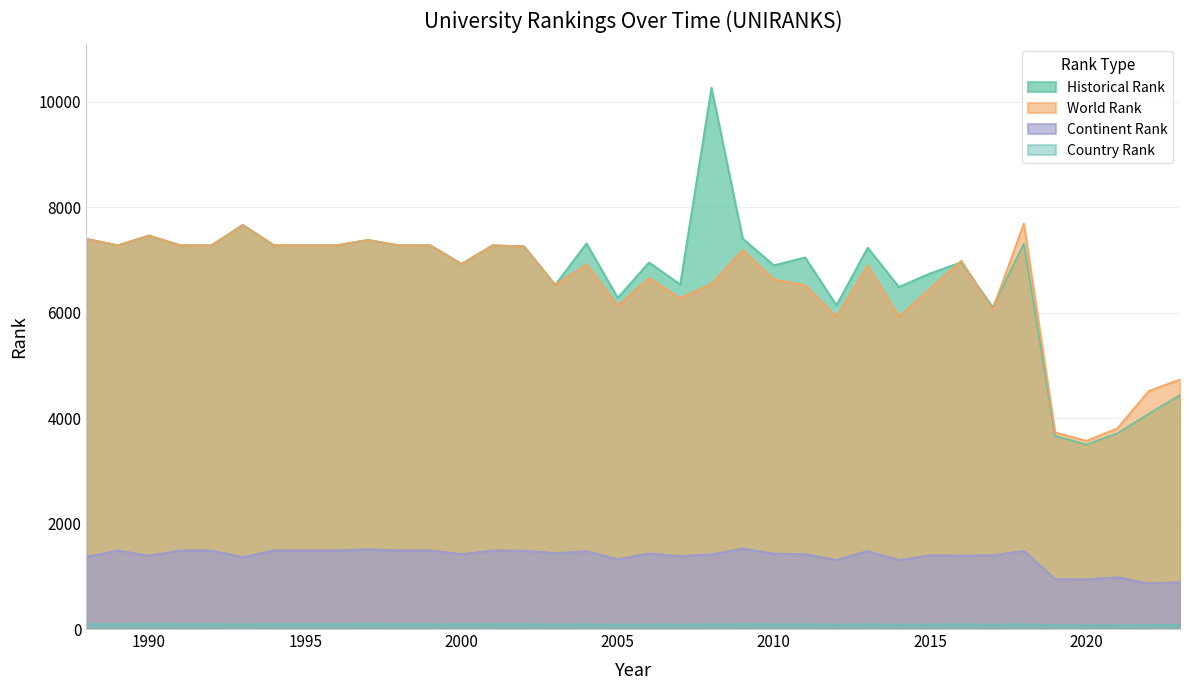

At which category does the chart reach its minimum across all series?

2021